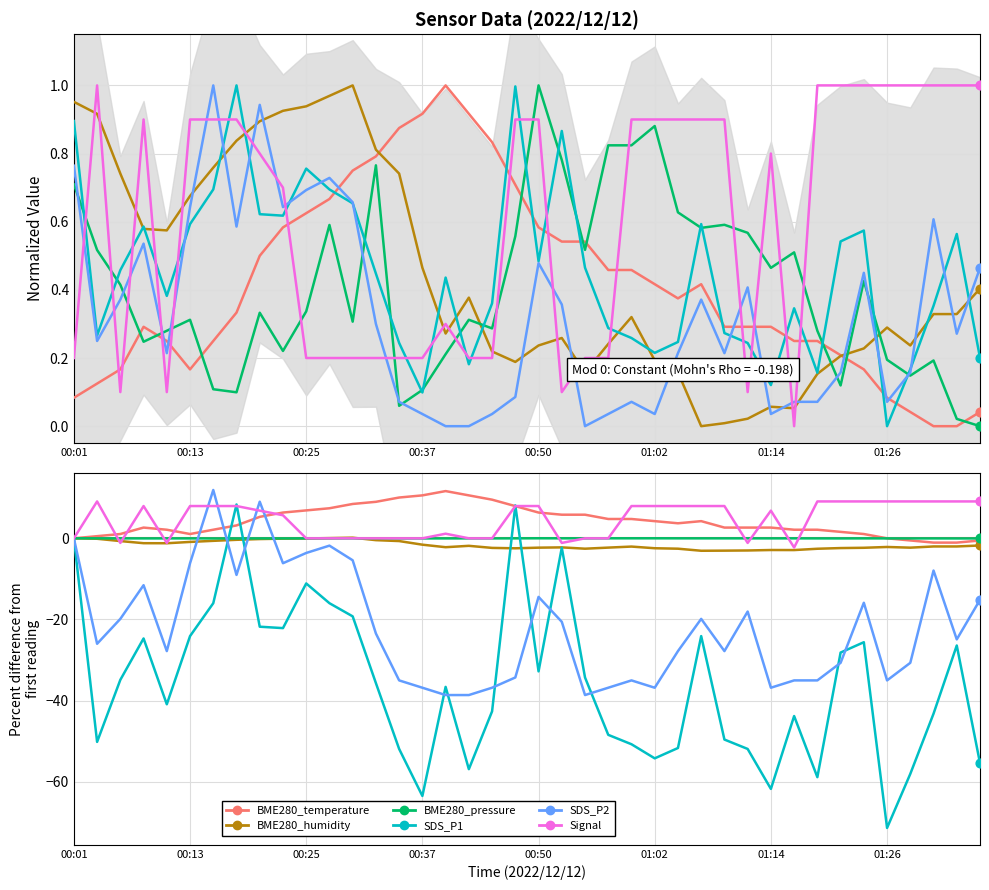

Which series contains the lowest Y value?

BME280_temperature